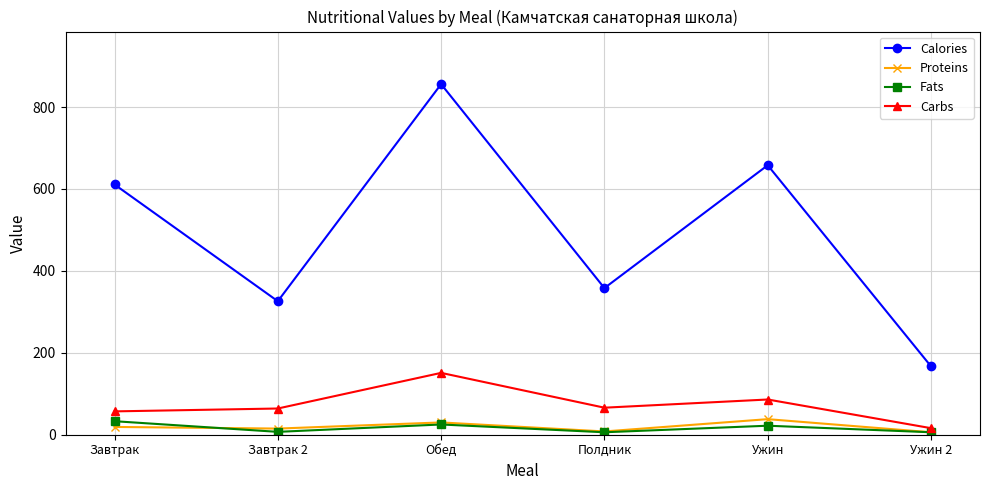

How many interior local peaks does the Carbs series have?

2